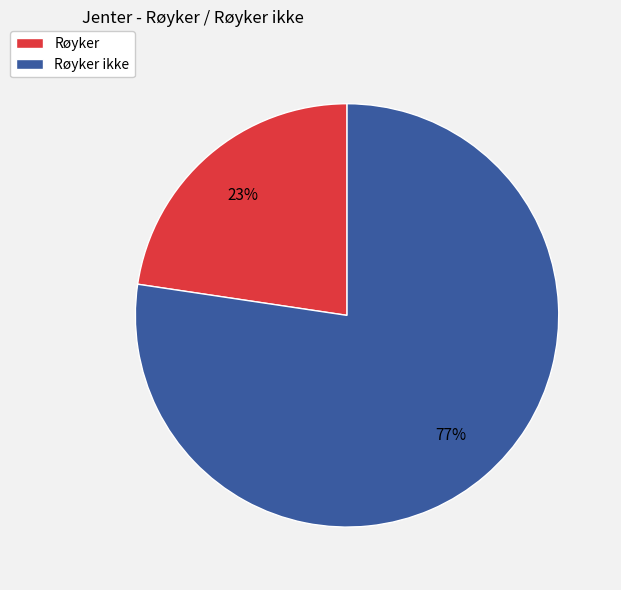

Do Røyker ikke and Røyker together represent more than half of the pie?

Yes